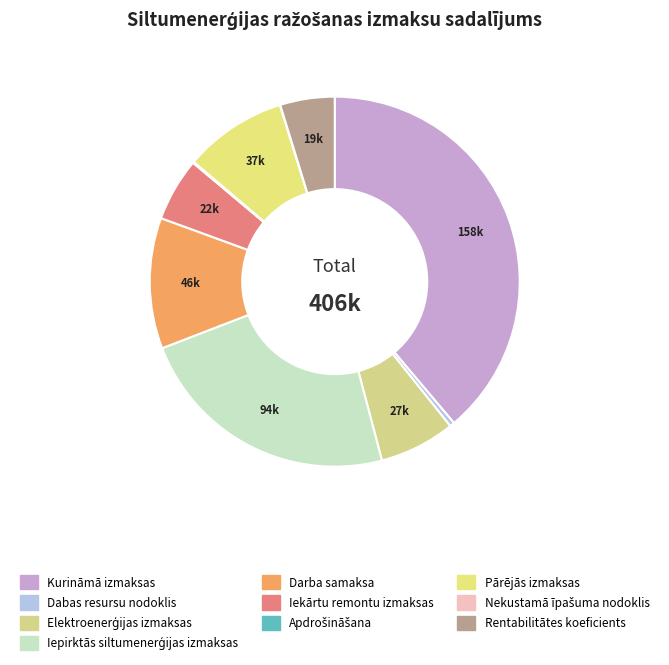

Which slice is the smallest?

Nekustamā īpašuma nodoklis